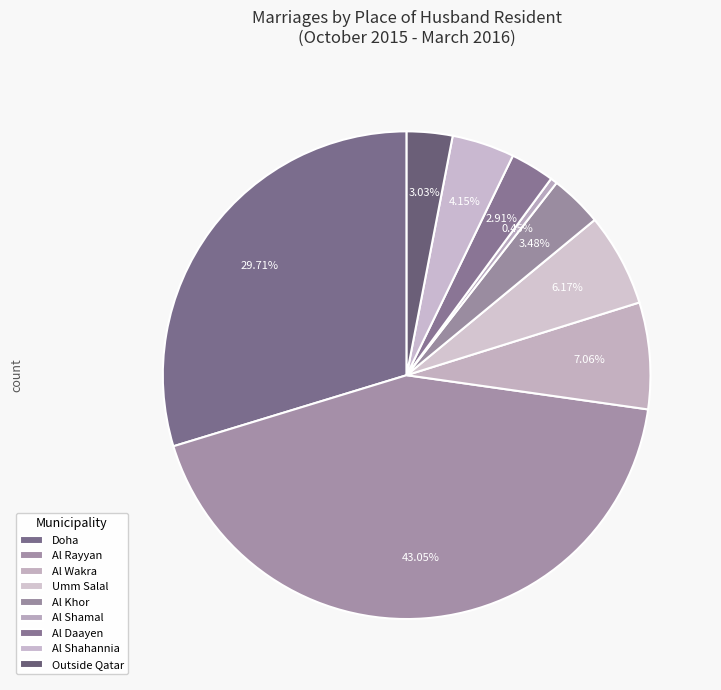

How many segments does this pie chart have?

9